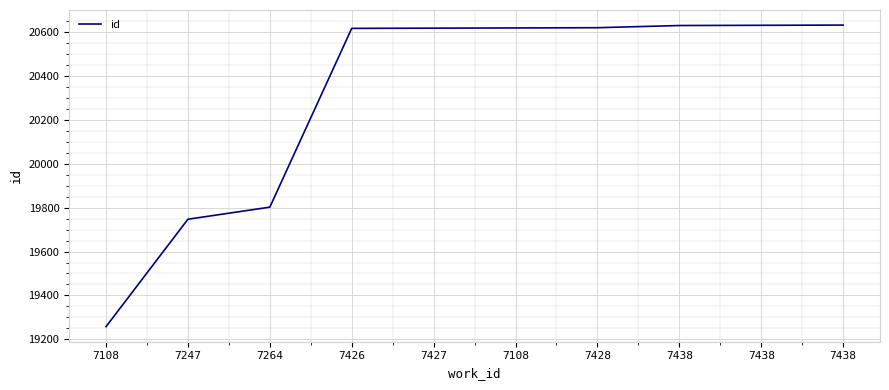

What is the value of the 8th point from the left?

20629